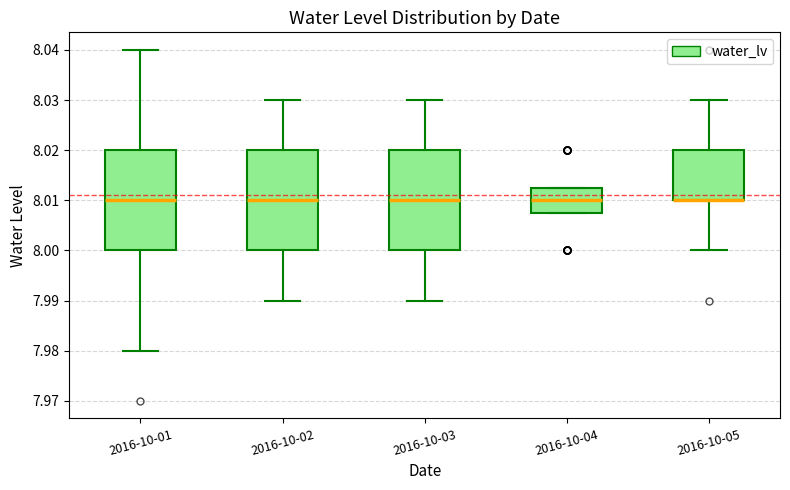

Reading left to right, read every box against the y-axis: the position of its median line, the range the box covers, and the ends of its whiskers. The values are not printed on the chart, so give them approximately, as read against the axis.

2016-10-01: median 8.010, box 8.000 to 8.020, whiskers 7.980 to 8.040
2016-10-02: median 8.010, box 8.000 to 8.020, whiskers 7.990 to 8.030
2016-10-03: median 8.010, box 8.000 to 8.020, whiskers 7.990 to 8.030
2016-10-04: median 8.010, box 8.008 to 8.013, whiskers 8.008 to 8.013
2016-10-05: median 8.010 (drawn on the box's lower edge), box 8.010 to 8.020, whiskers 8.000 to 8.030